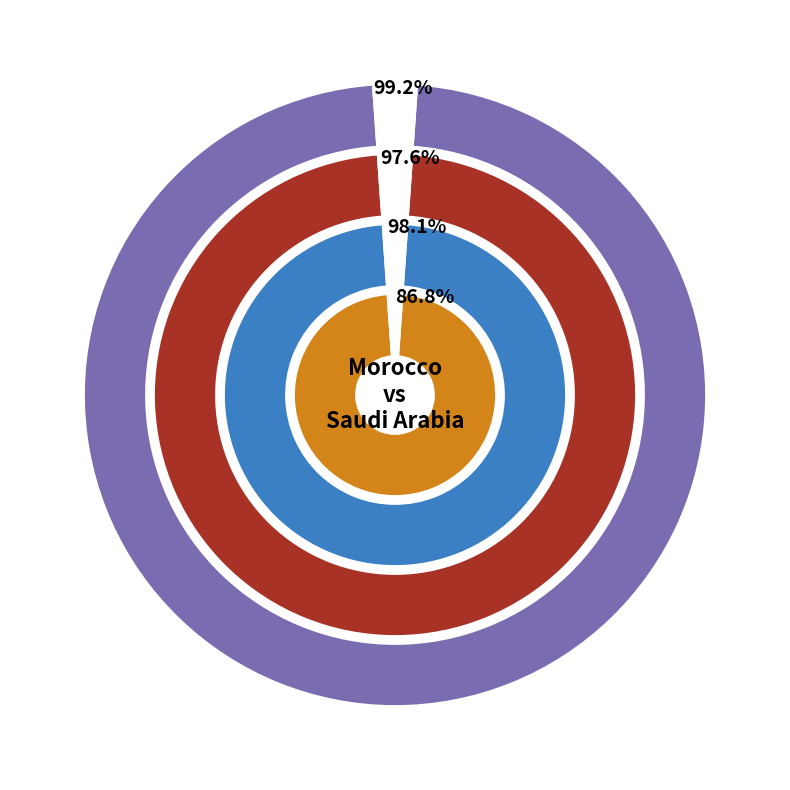

At Saudi Arabia, list the series in order from largest to smallest.

Citable documents, Documents, Citations, Self-citations